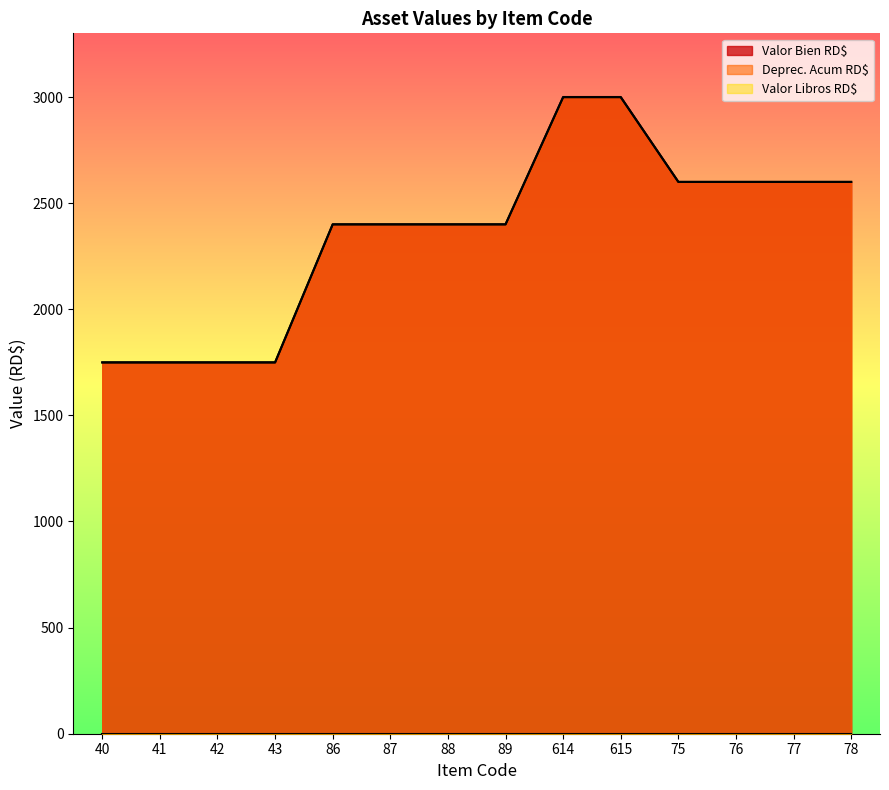

Does the chart have visible grid lines?

No